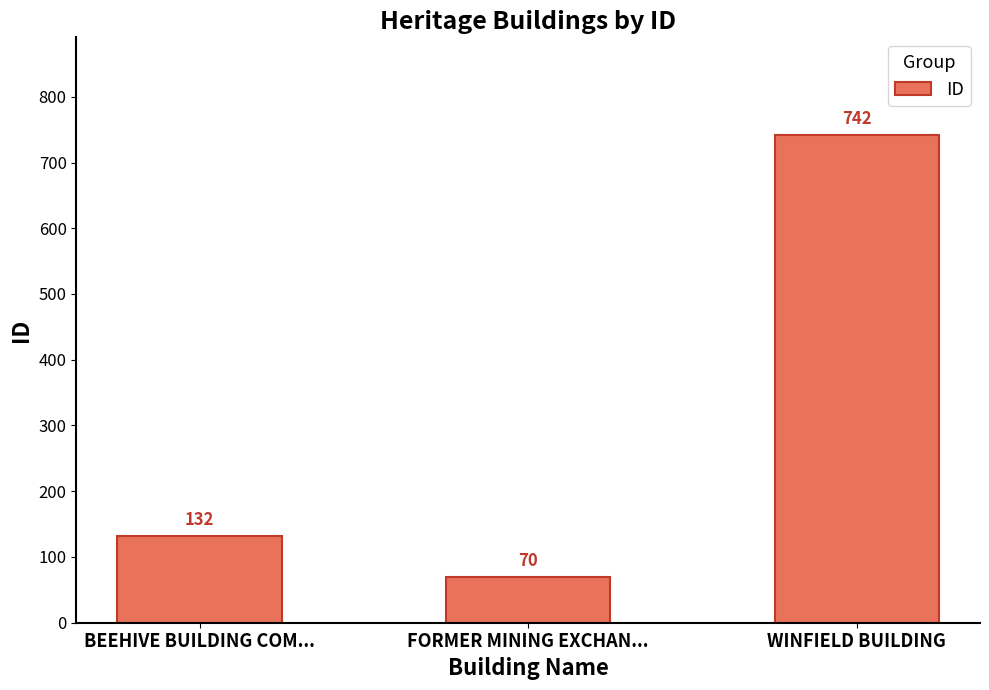

How many categories are shown in the chart?

3